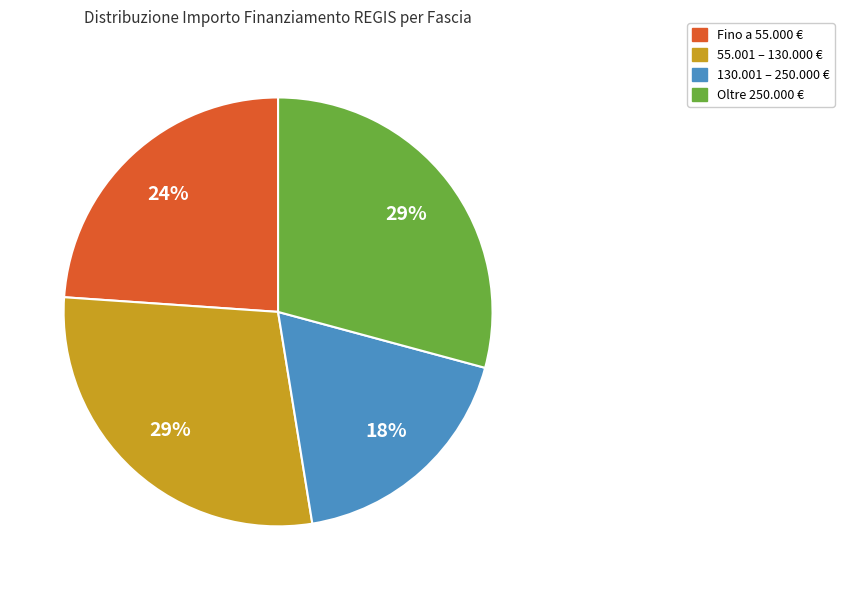

To the nearest percent, what is the difference between the largest and smallest slice percentages?

11%